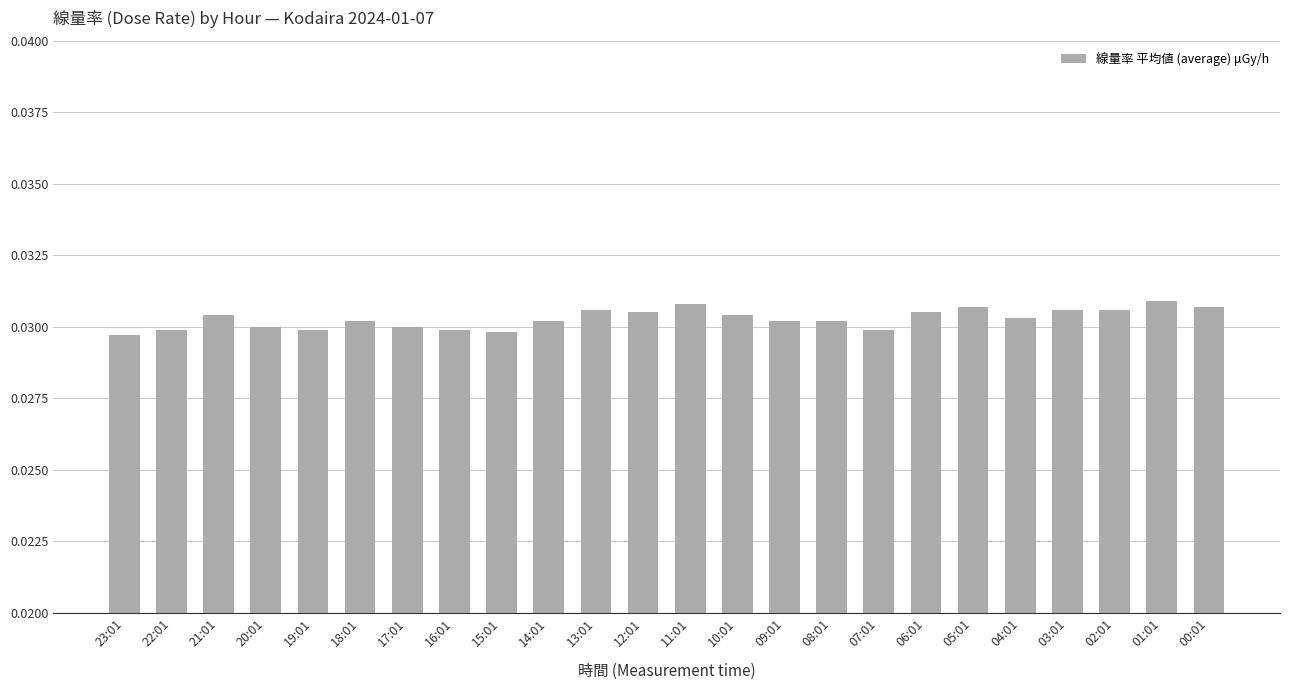

How many values are between 0 and 1?

24